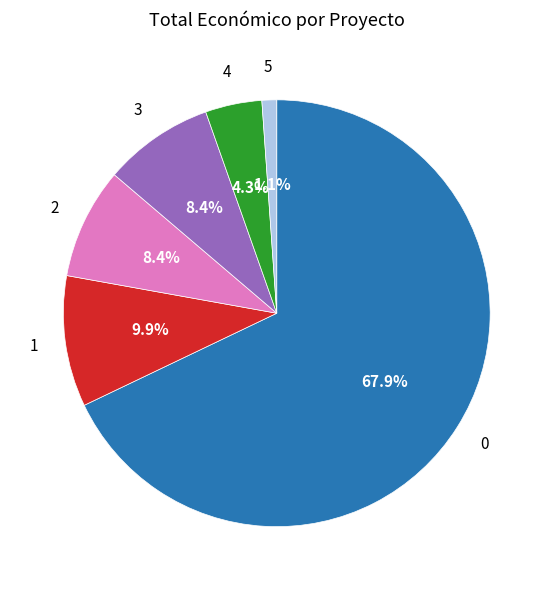

Is there a majority slice in this chart?

Yes